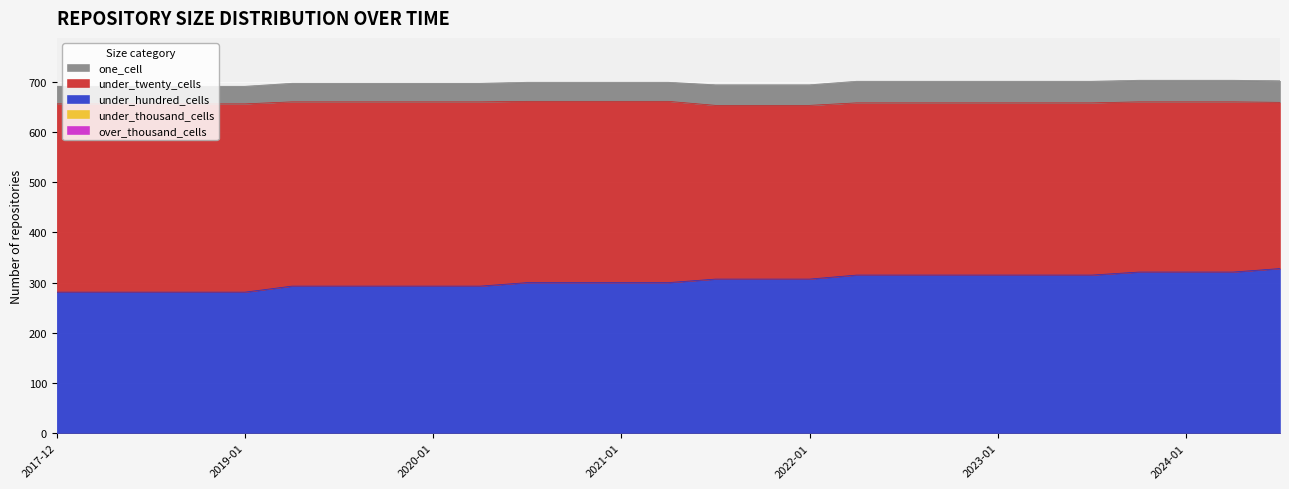

List the labels in order of under_hundred_cells value, largest first.

2024-07-01, 2023-10-01, 2024-01-01, 2024-04-01, 2022-04-01, 2022-07-01, 2022-10-01, 2023-01-01, 2023-04-01, 2023-07-01, 2021-07-01, 2021-10-01, 2022-01-01, 2020-07-01, 2020-10-01, 2021-01-01, 2021-04-01, 2019-04-06, 2019-07-01, 2019-10-09, 2020-01-01, 2020-04-01, 2017-12-22, 2018-04-09, 2018-07-11, 2018-09-28, 2019-01-01